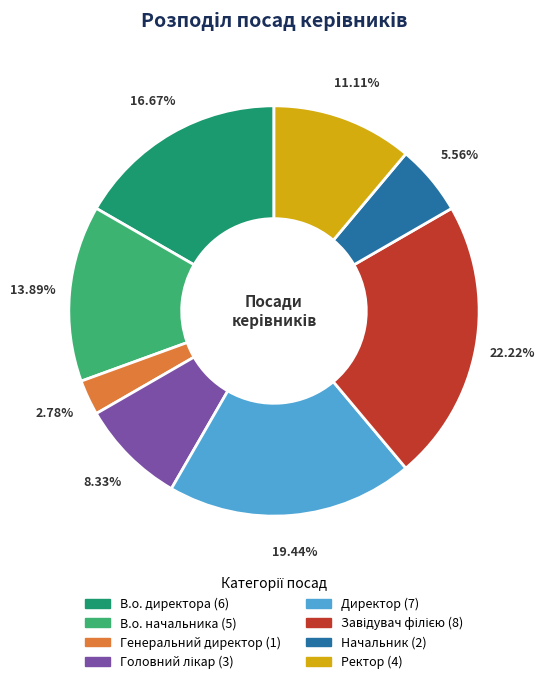

Do В.о. директора and В.о. начальника together represent more than half of the pie?

No